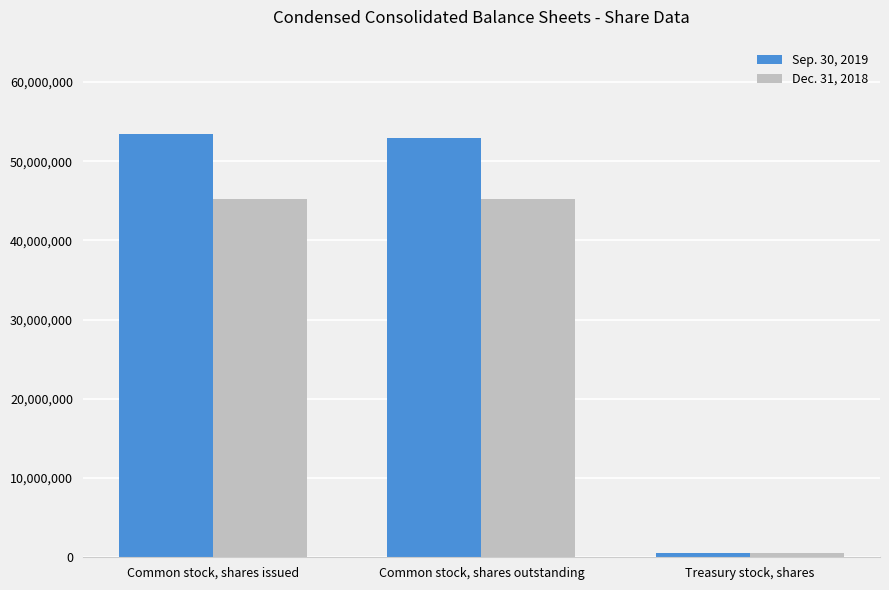

Reading left to right, extract all data points from this chart.

Sep. 30, 2019: Common stock, shares issued=53403649	Common stock, shares outstanding=52888449	Treasury stock, shares=515200
Dec. 31, 2018: Common stock, shares issued=45267105	Common stock, shares outstanding=45267105	Treasury stock, shares=515200